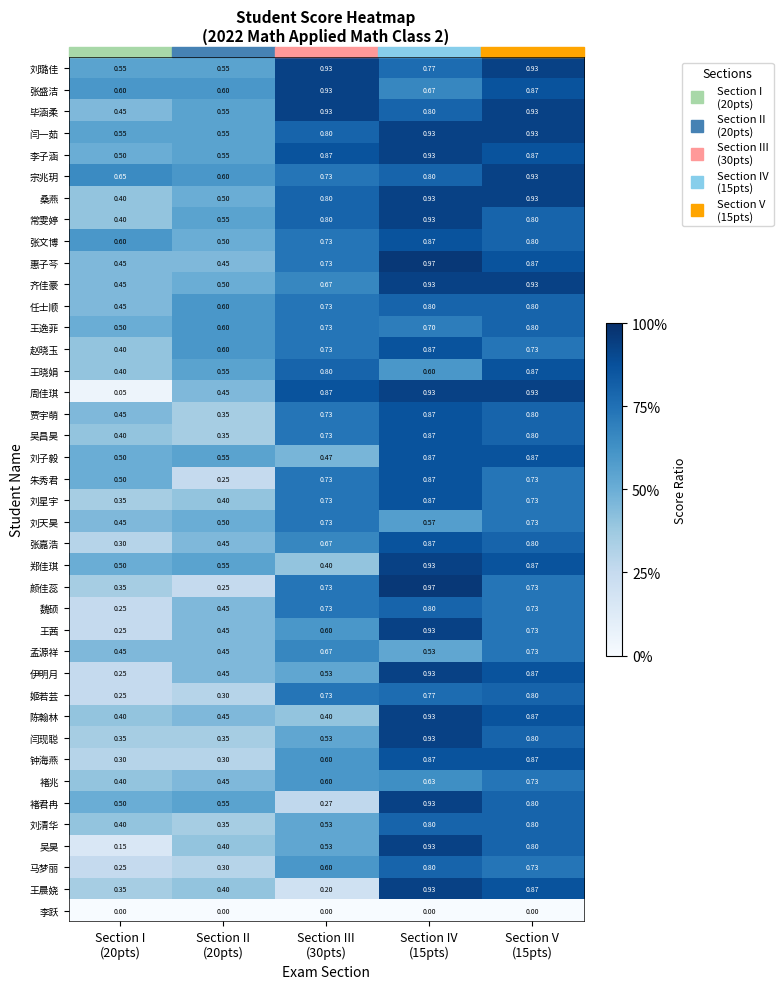

Which series has the largest total across all categories?

闫一茹